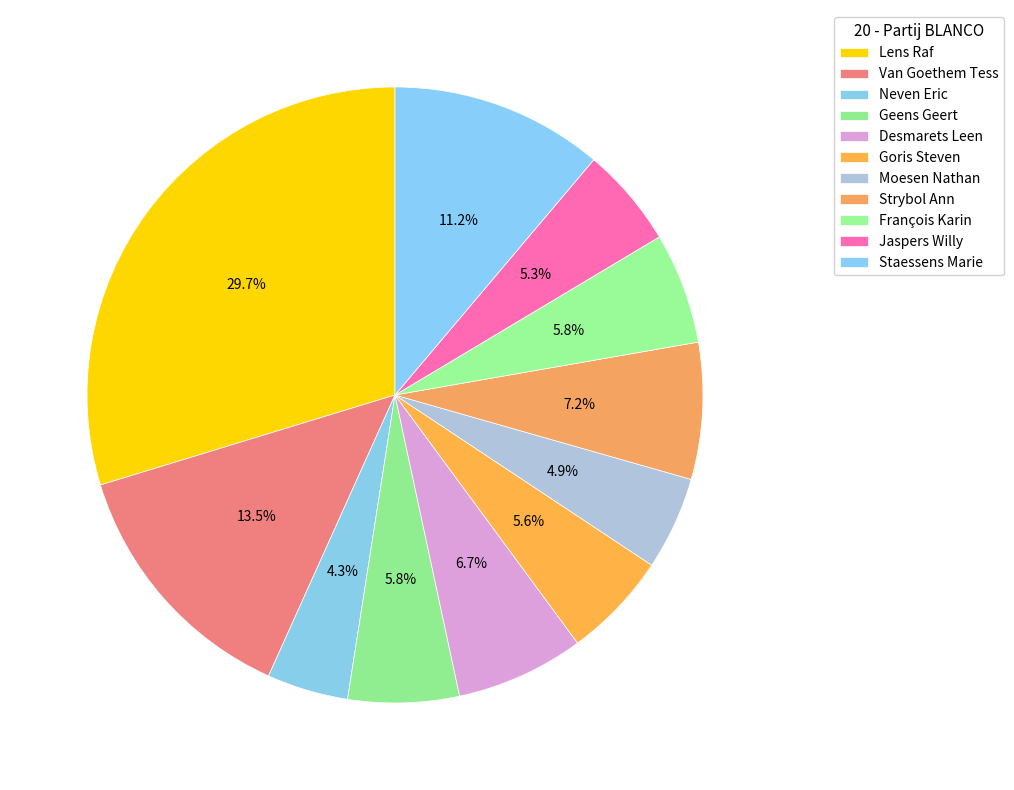

What is the largest slice in the pie chart?

Lens Raf